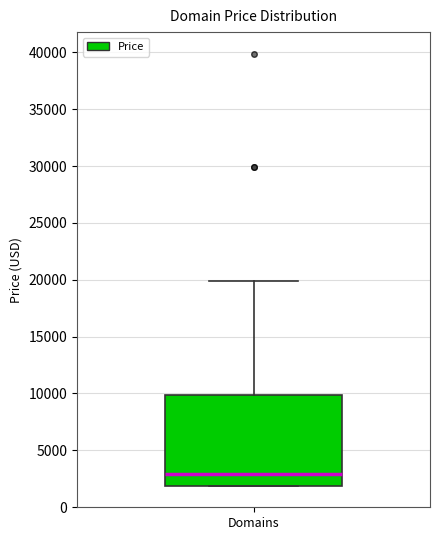

Where does the upper whisker of the box for Domains end on the y-axis? The values are not printed on the chart, so give them approximately, as read against the axis.

20000